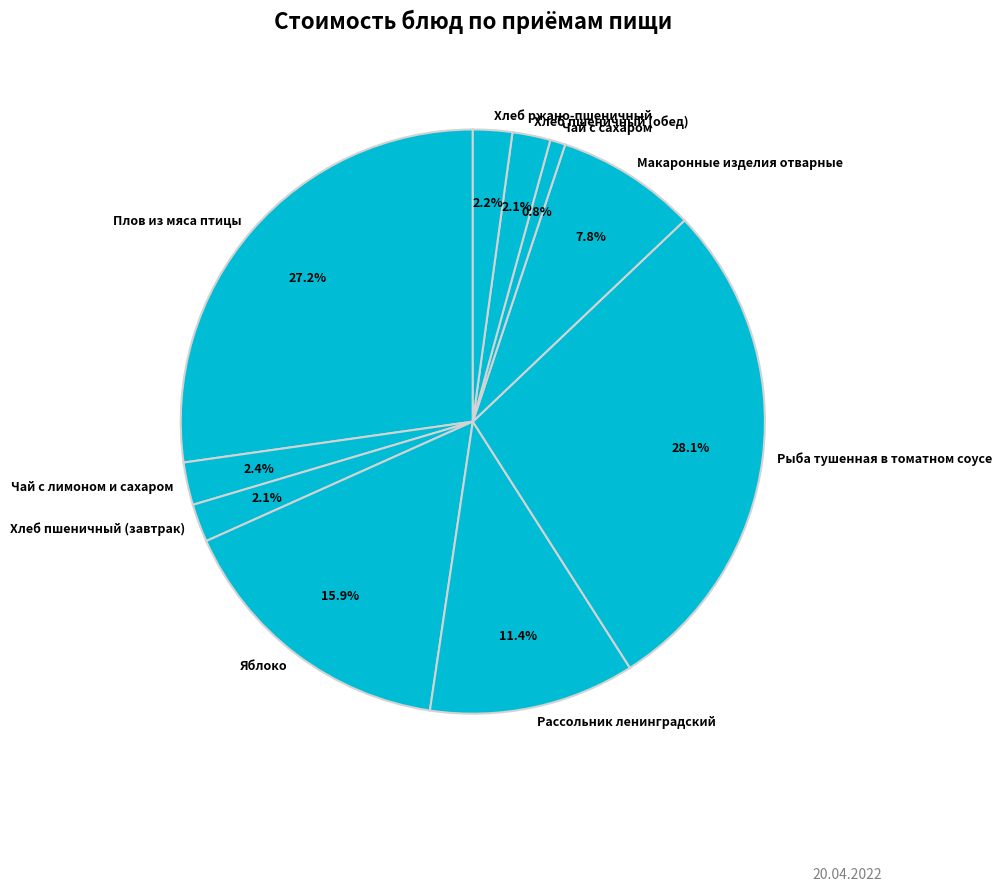

Is Хлеб ржано-пшеничный the majority of the pie?

No